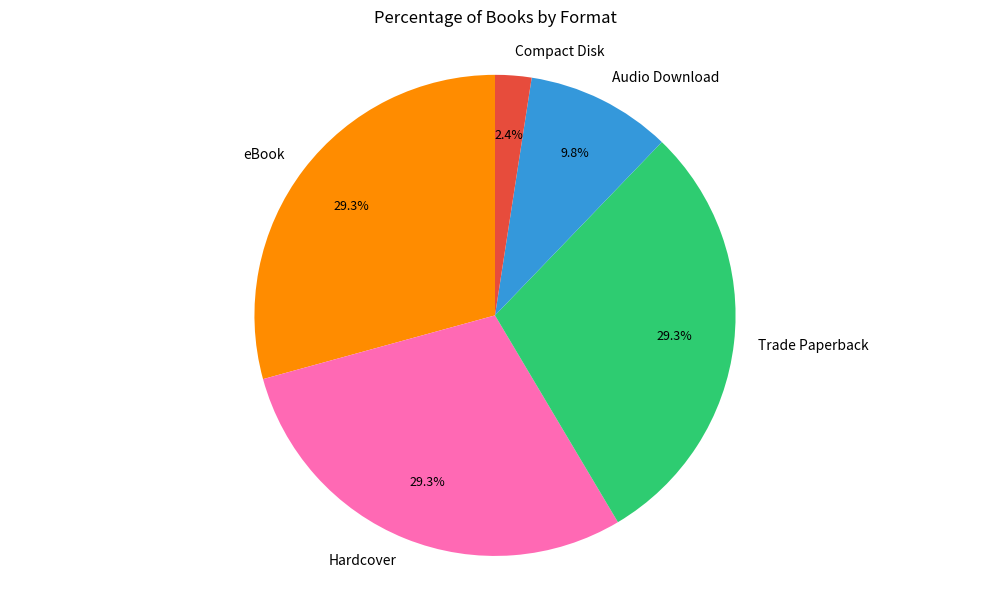

Between Audio Download and Compact Disk, which is larger?

Audio Download